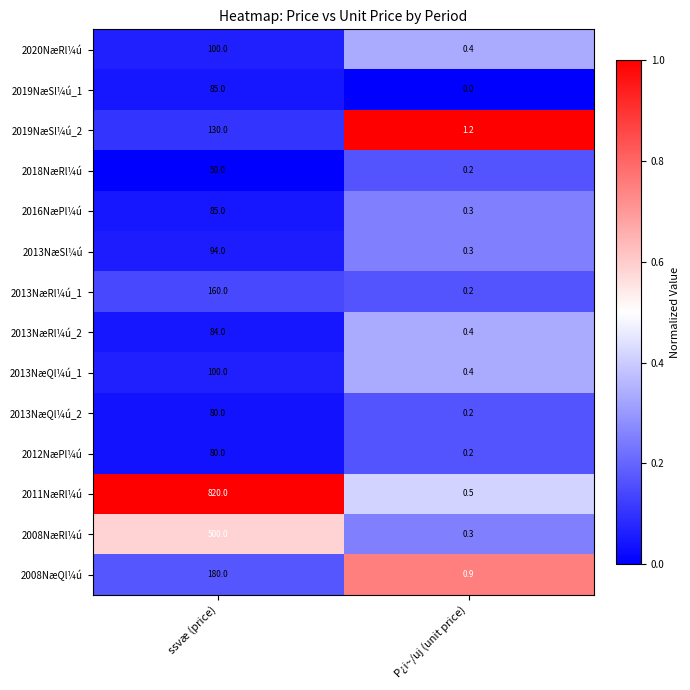

Which category has the highest value across all series?

ssvæ (price)